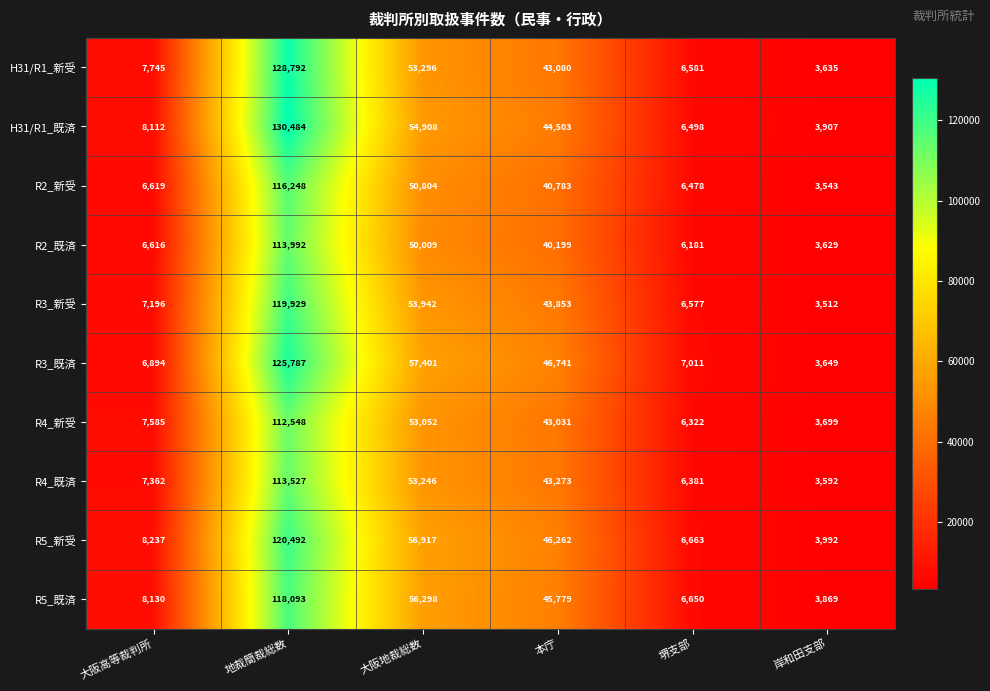

What is the average value of the R2_既済 series?

36771